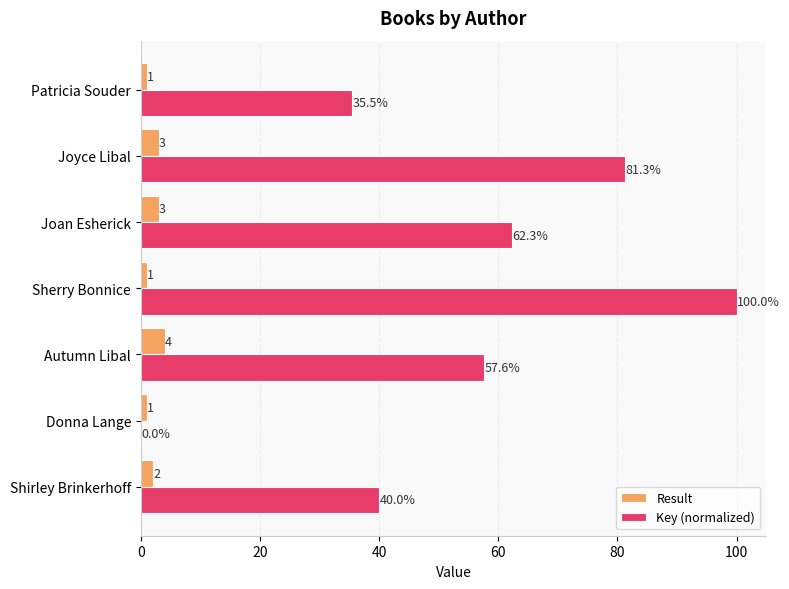

Which series changed the most between Shirley Brinkerhoff and Patricia Souder?

Key (normalized)